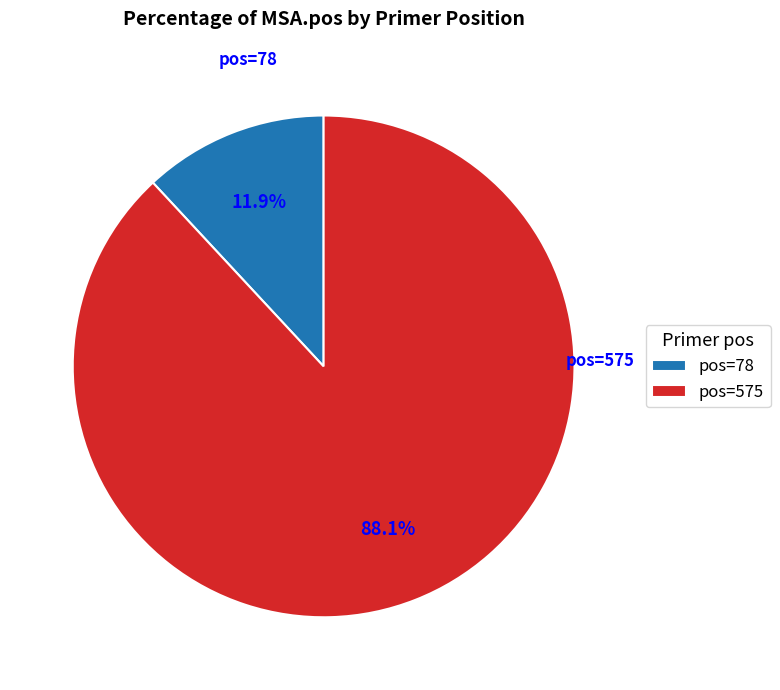

Which has a higher value, pos=575 or pos=78?

pos=575